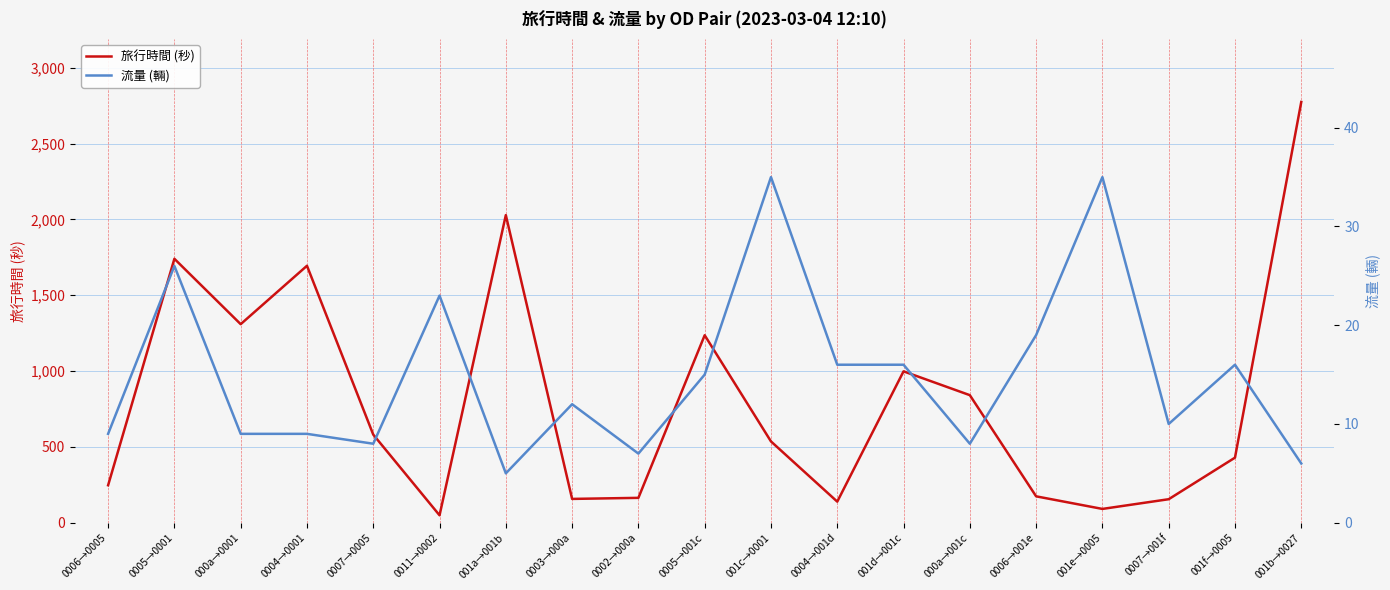

What position from the left is 0003→000a?

8